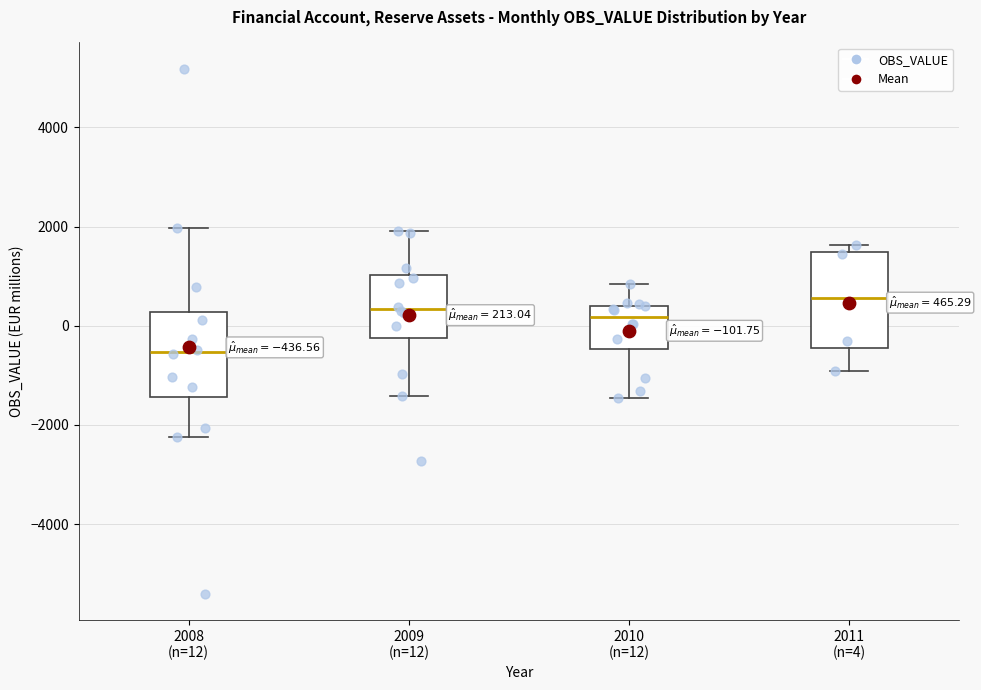

Which box is the tallest, from its lower edge to its upper edge?

2011 (n=4)